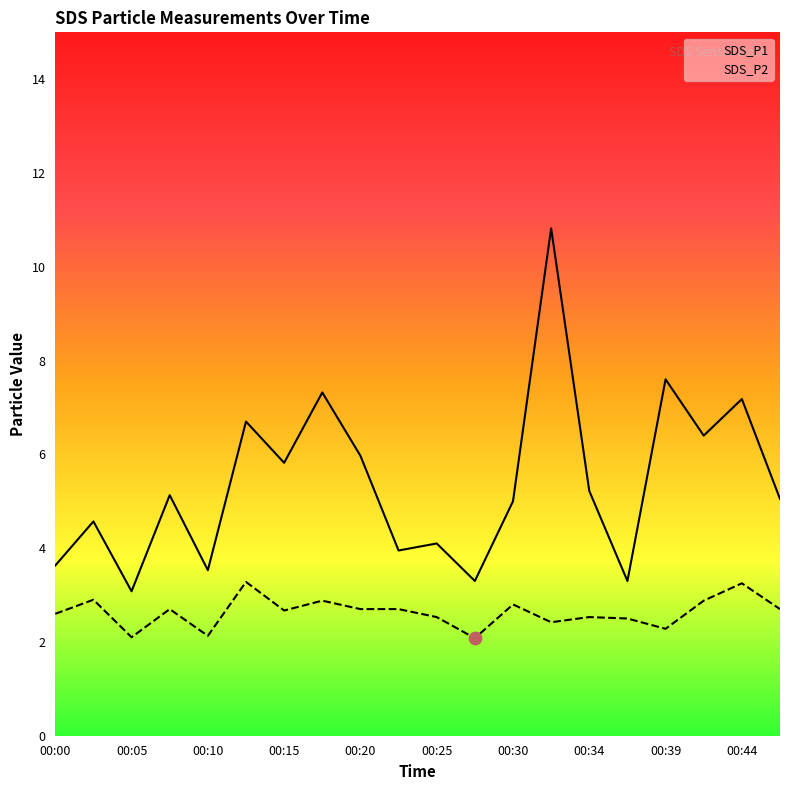

At which category is the sum across all series the highest?

00:32